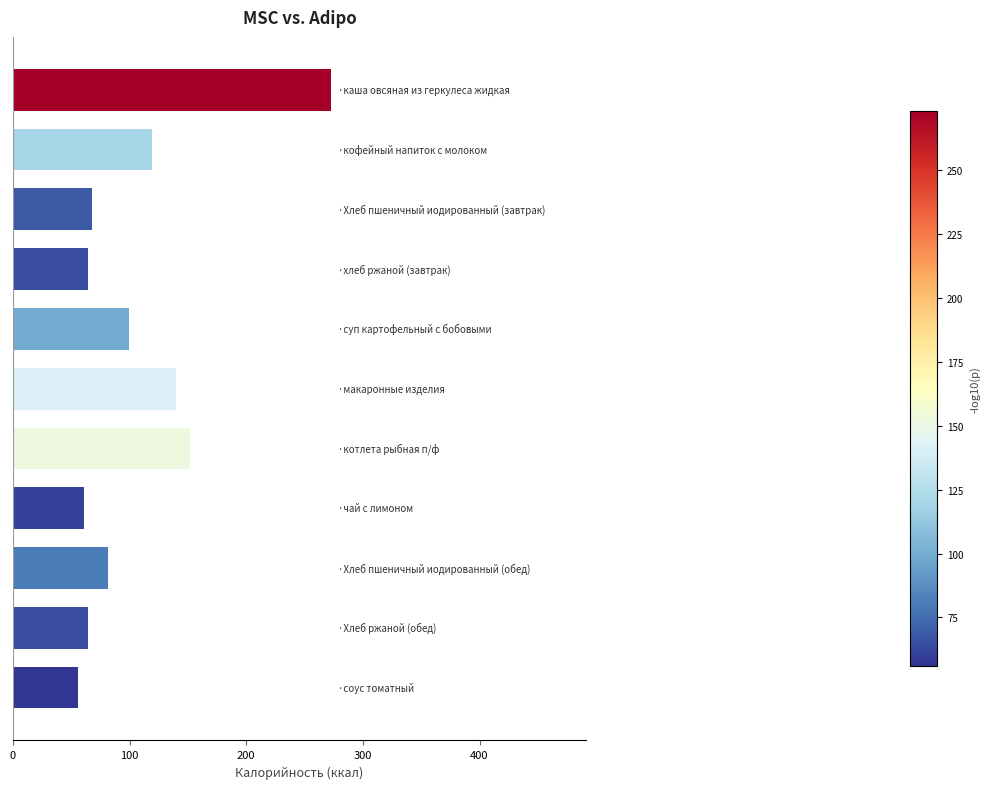

Reading top to bottom, list all the values displayed in this chart.

273	119	68	64	99	140	152	61	81	64	56